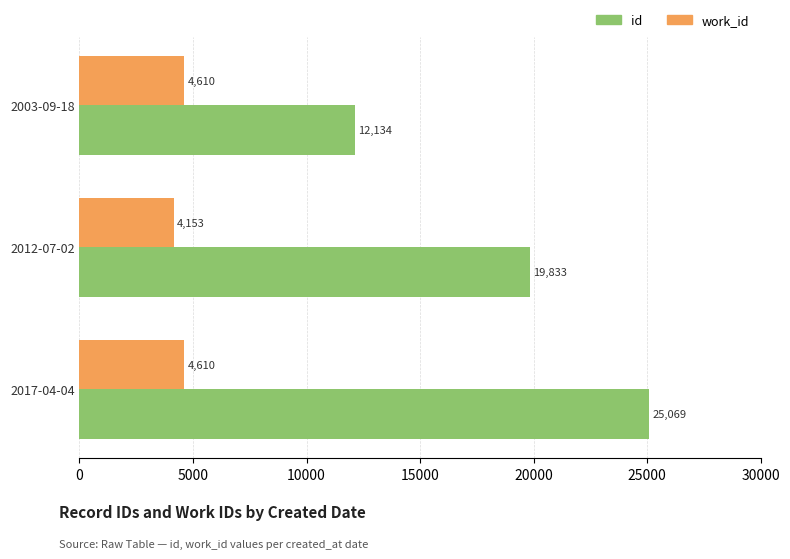

The id series shows 9946 at 2017-04-04. True or false?

False